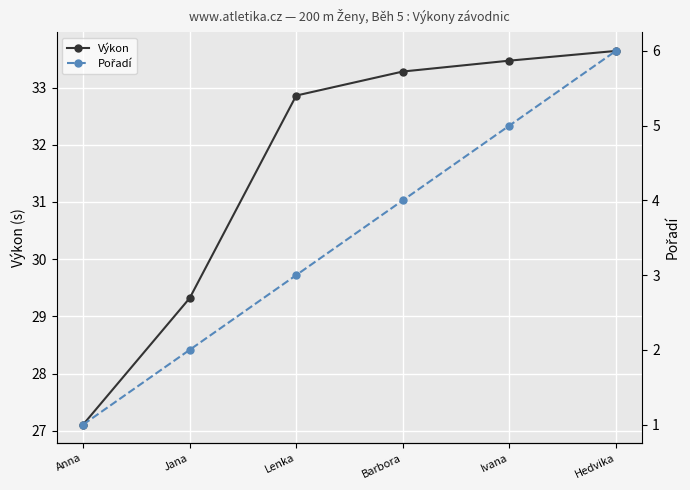

What is the minimum value shown in the chart?

1.0